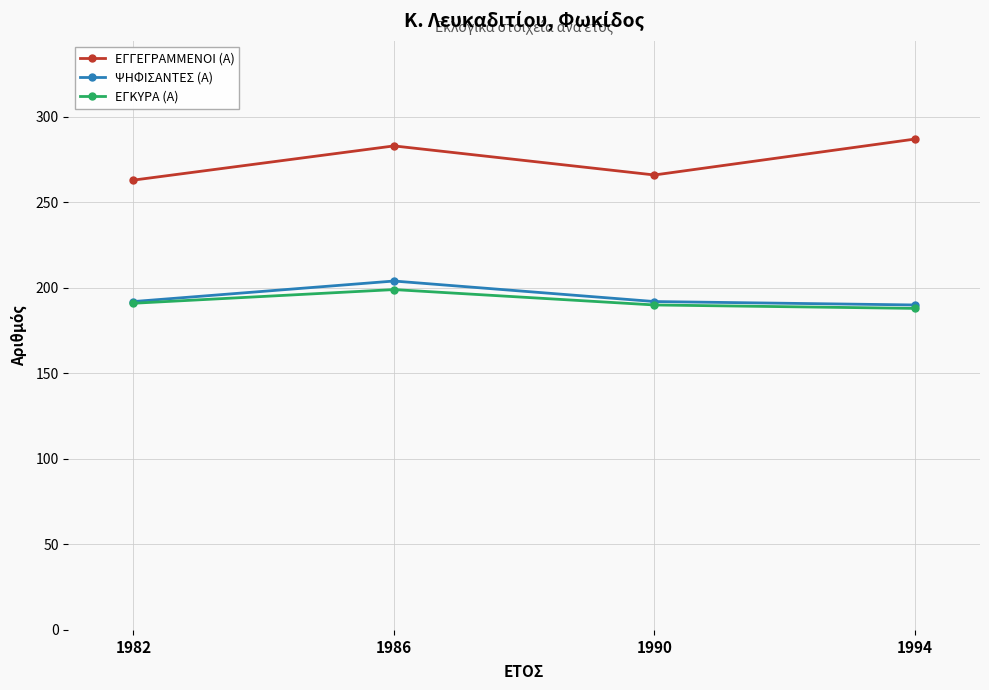

What value does the ΕΓΚΥΡΑ (Α) series have at 1990?

190